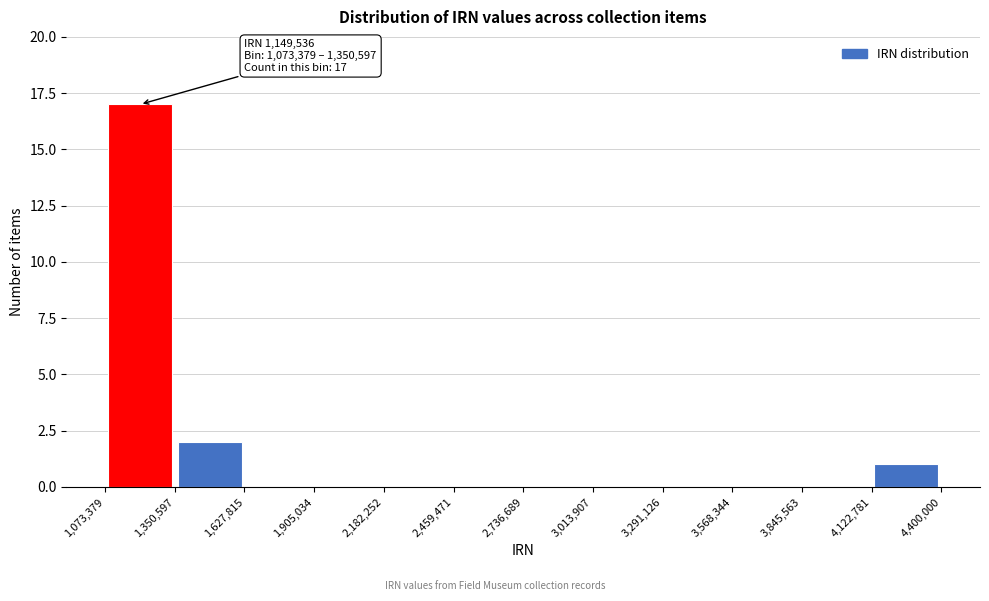

Which range on the x-axis has the tallest bar?

1,073,379 to 1,350,597